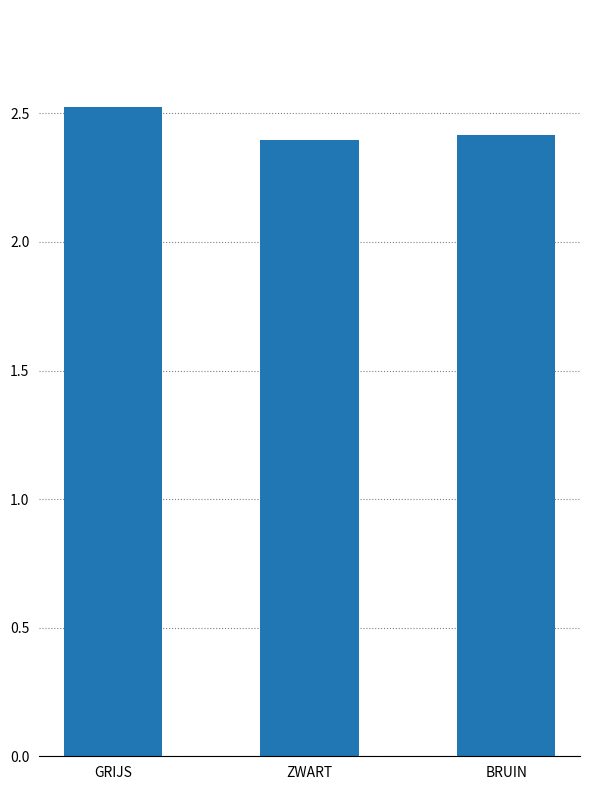

Is it true that the value at BRUIN is 1.0?

False